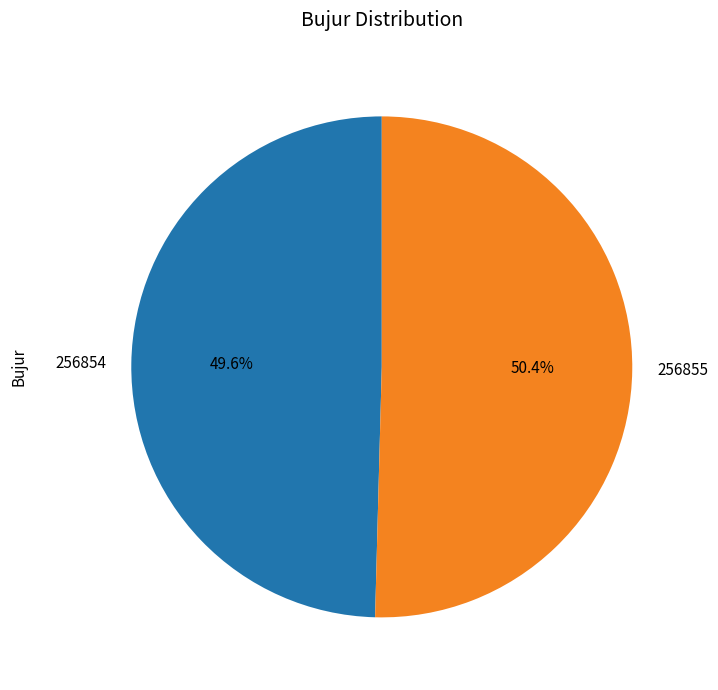

Which has a higher value, 256855 or 256854?

256855